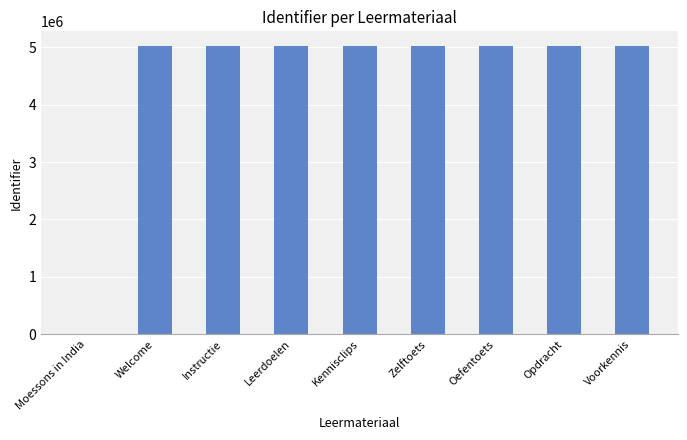

What is the maximum value shown in the chart?

5026228